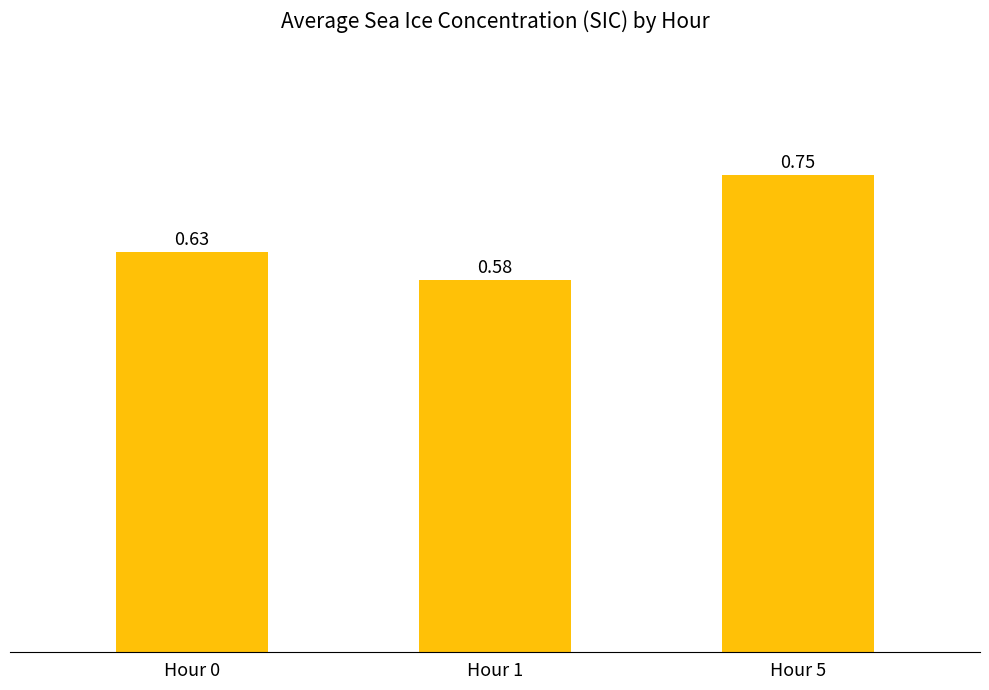

Between Hour 1 and Hour 0, which is larger?

Hour 0